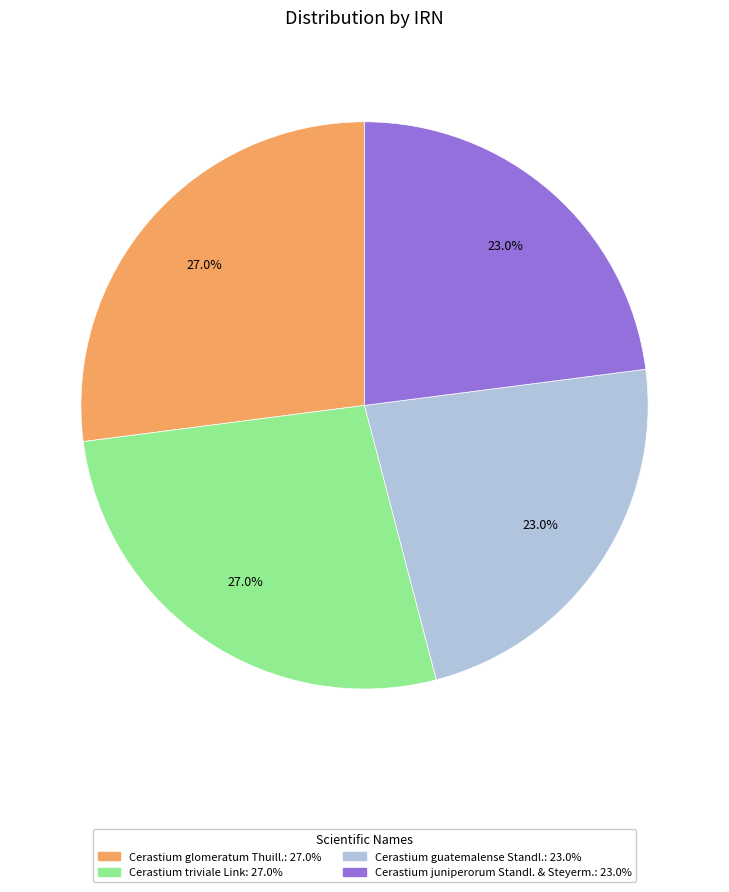

Between Cerastium juniperorum Standl. & Steyerm. and Cerastium triviale Link, which is larger?

Cerastium triviale Link